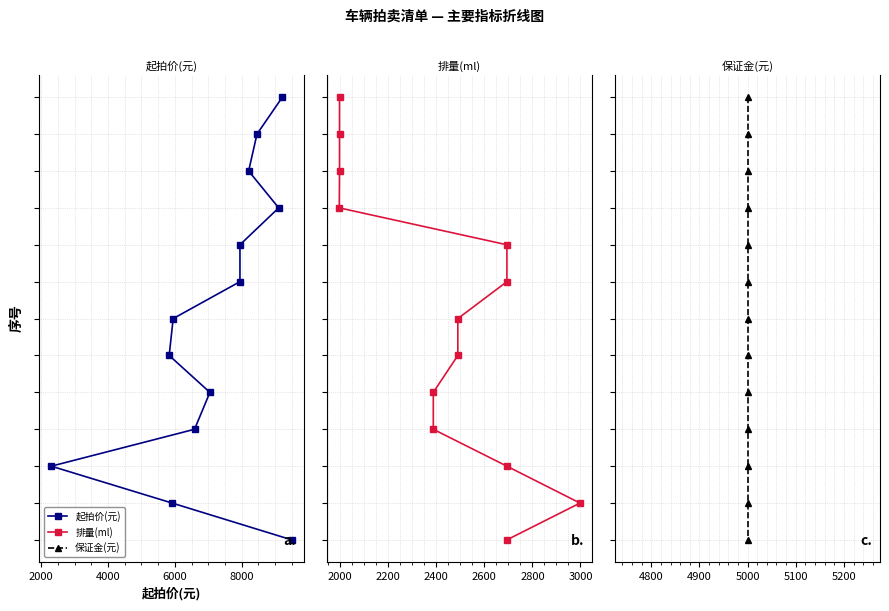

What is the label of the 10th point from the right?

6000